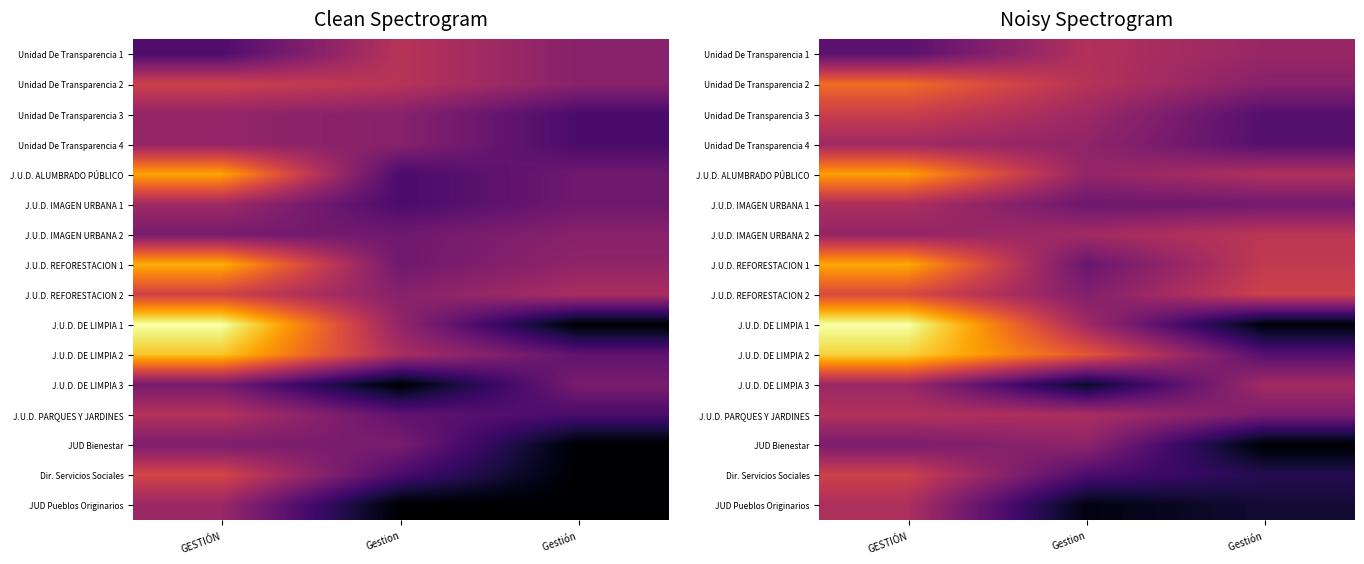

Between Gestion and Gestión , which is larger?

Gestion